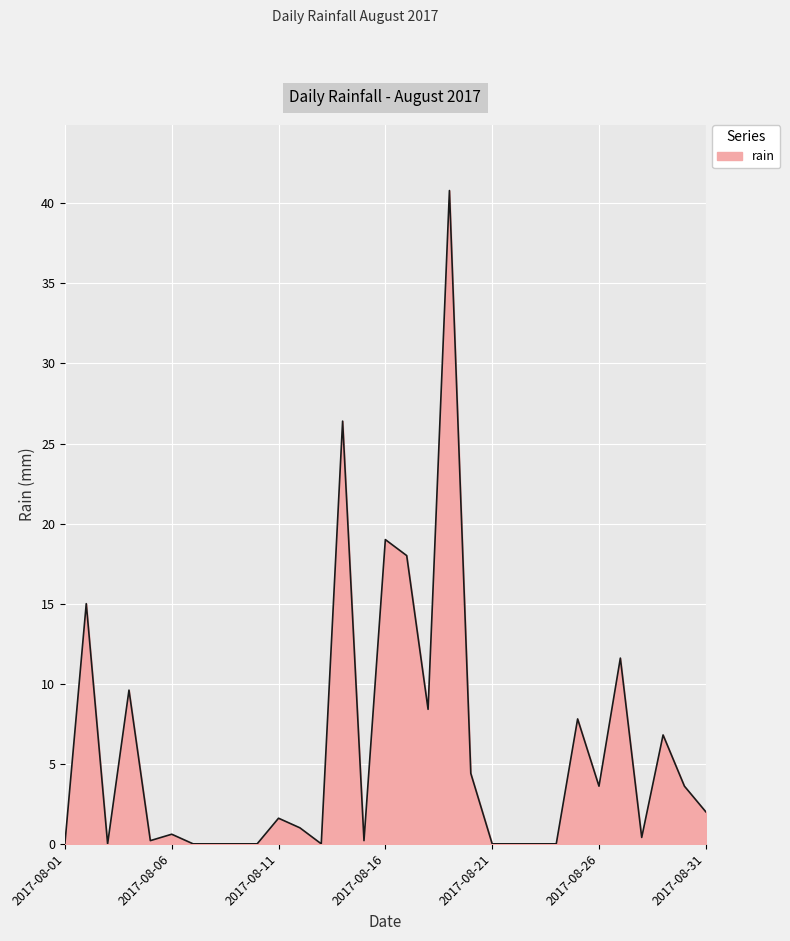

What is the difference between the maximum and minimum values?

40.8